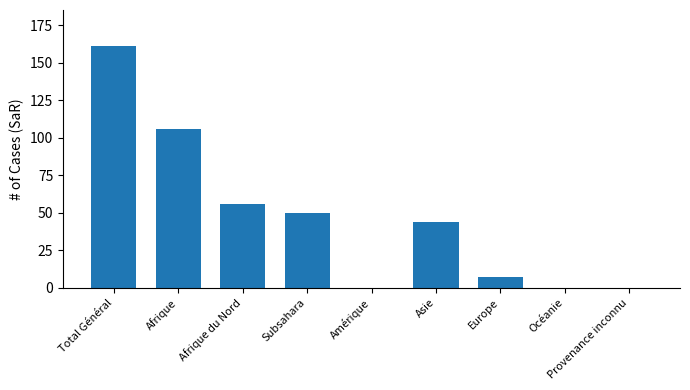

Is it true that the value at Provenance inconnu is 0?

True